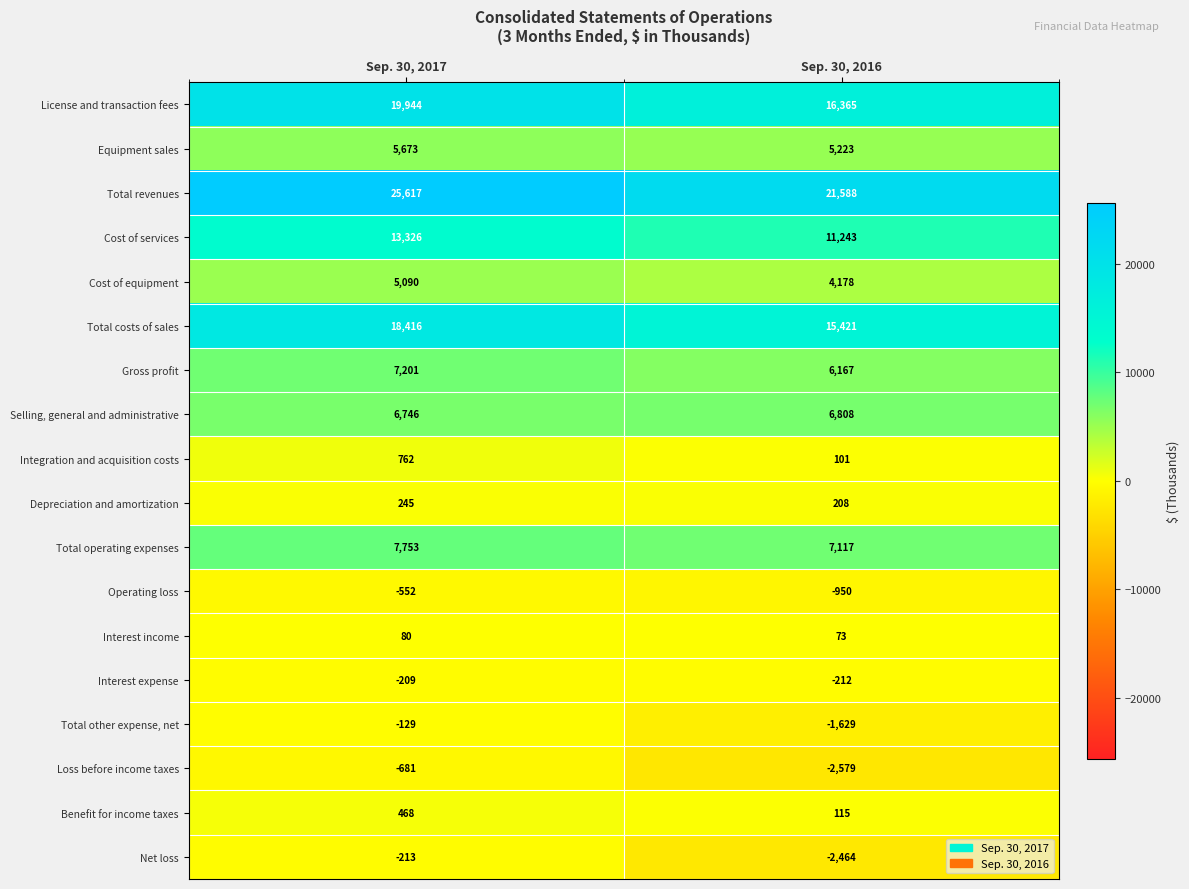

The value of Net loss at Sep. 30, 2016 is -1255. True or false?

False